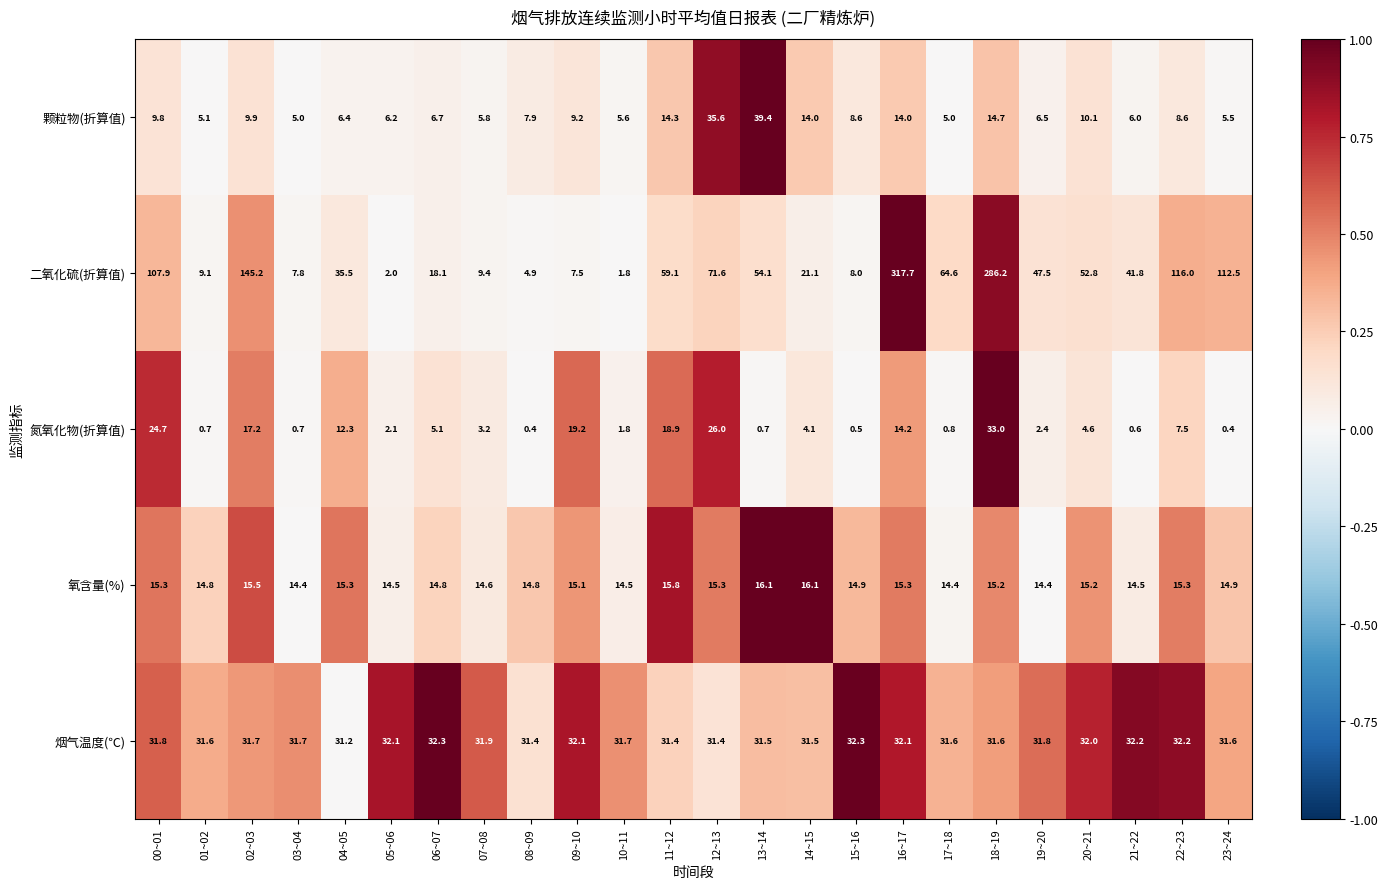

What is the total value across all series at 11~12?

139.5